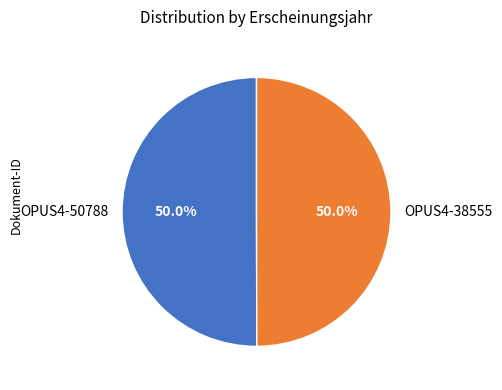

The OPUS4-50788 slice represents 64% of the pie. True or false?

False